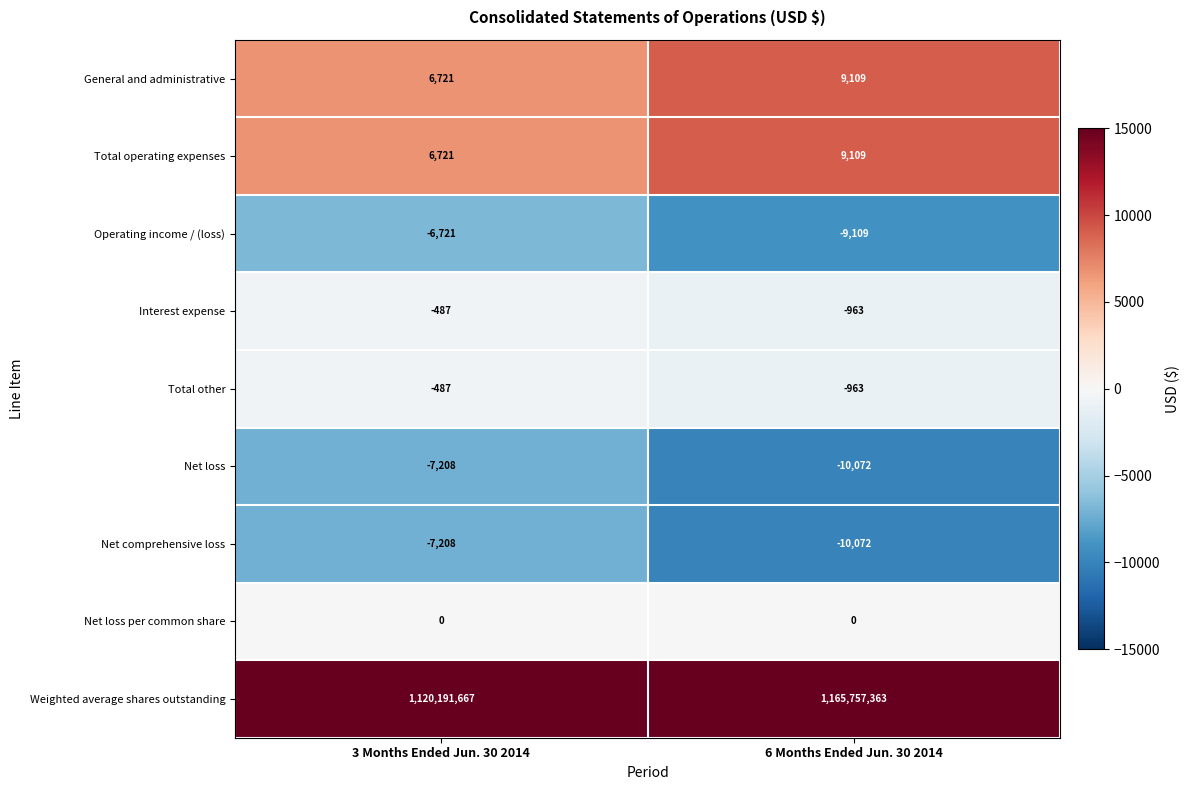

What value does the Total other series have at 3 Months Ended Jun. 30 2014?

-487